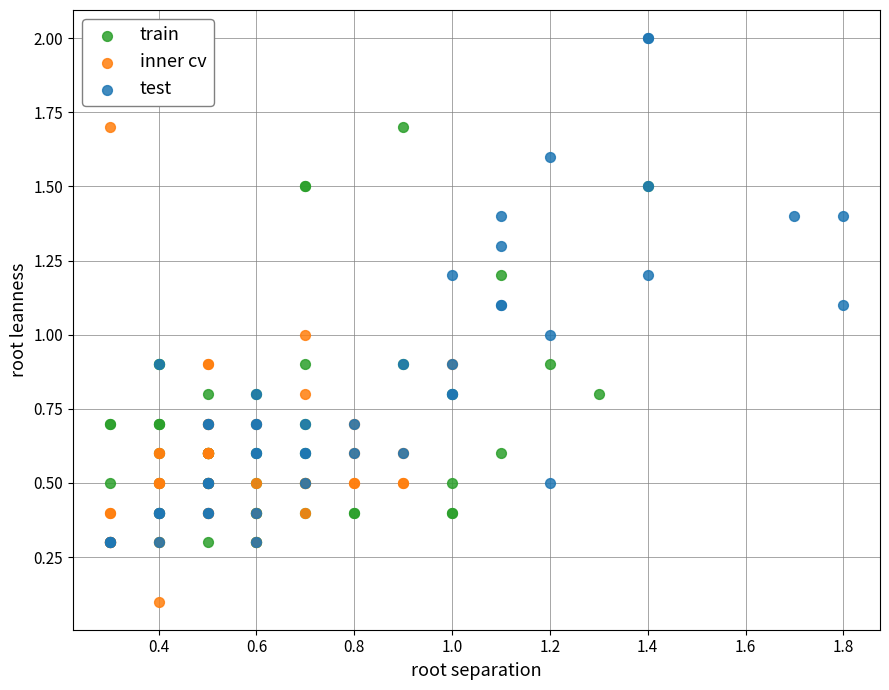

Which series has the widest spread of Y values?

test